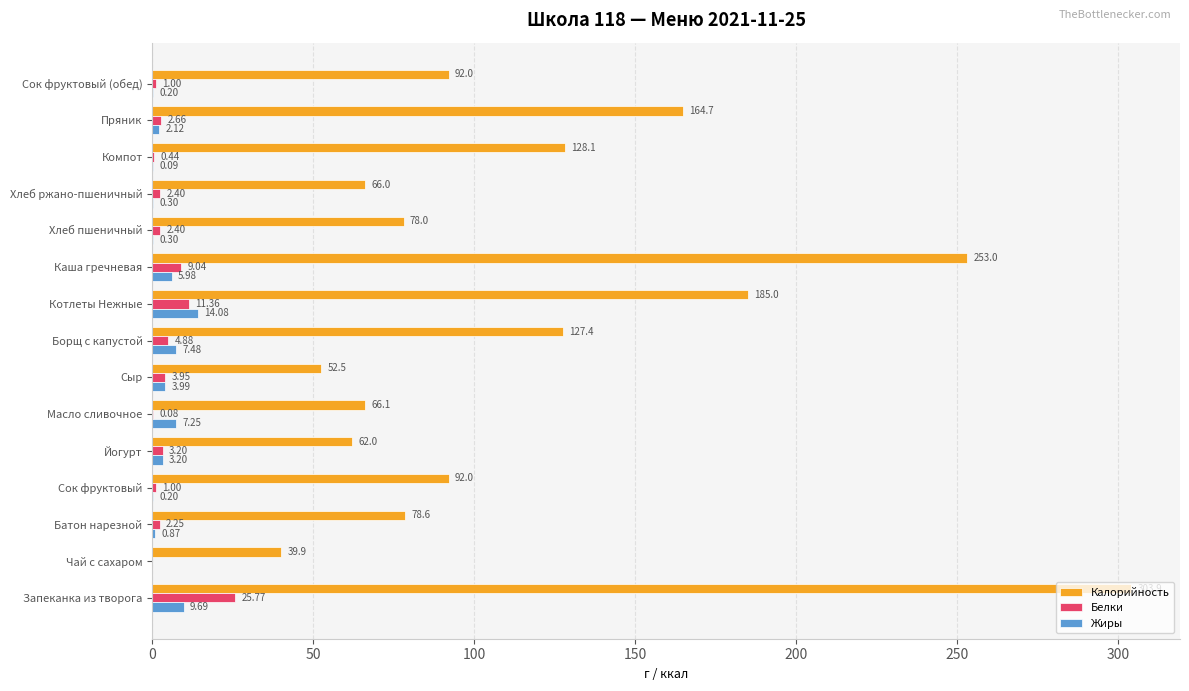

What is the average value of the Калорийность series?

119.3